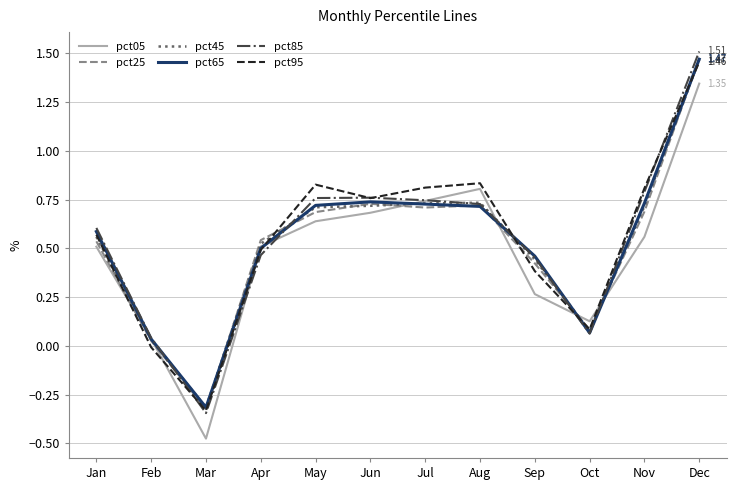

What is the total value across all series at Jul?

4.5